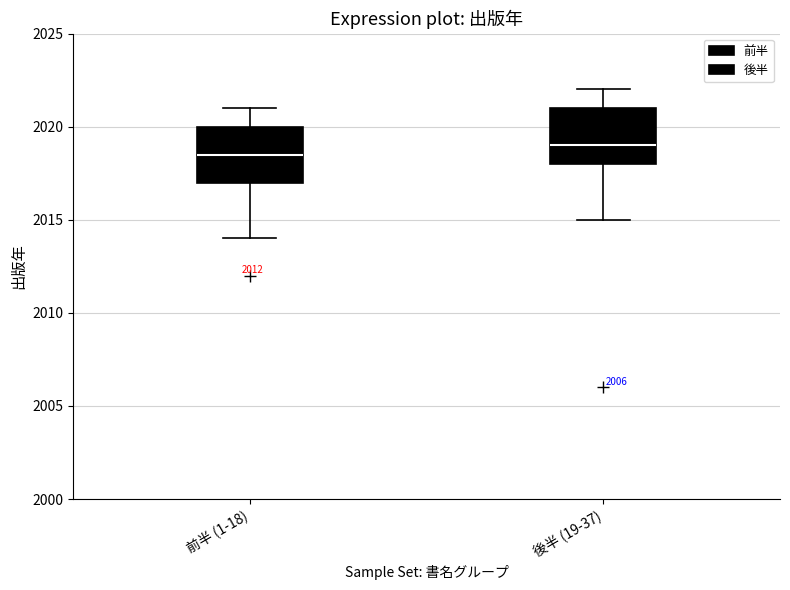

Where does the upper whisker of the box for 後半 (19-37) end on the y-axis? The values are not printed on the chart, so give them approximately, as read against the axis.

2022.0